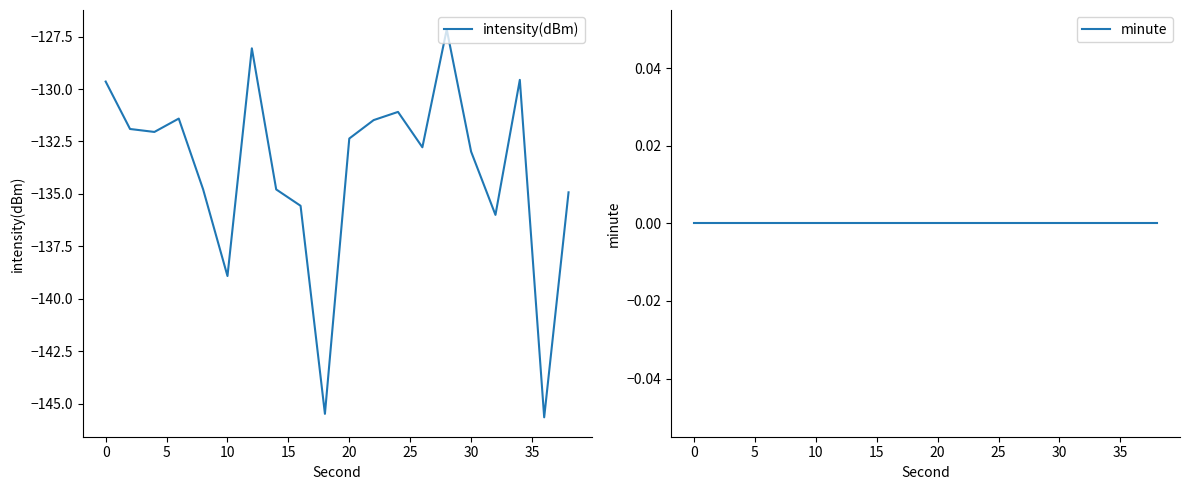

The intensity(dBm) series shows -195.1 at 30. True or false?

False